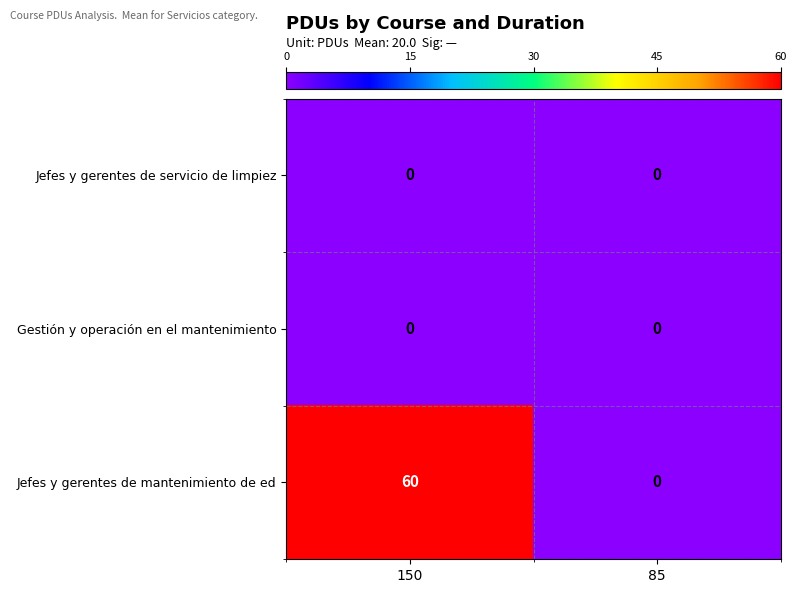

What is the total value across all series at 150?

60